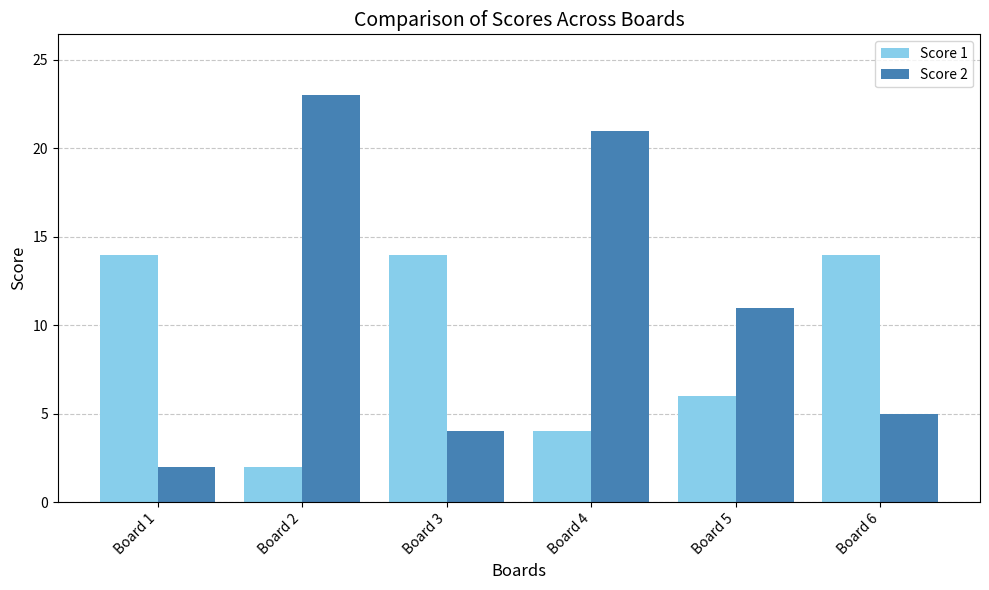

Are the bars horizontal?

No